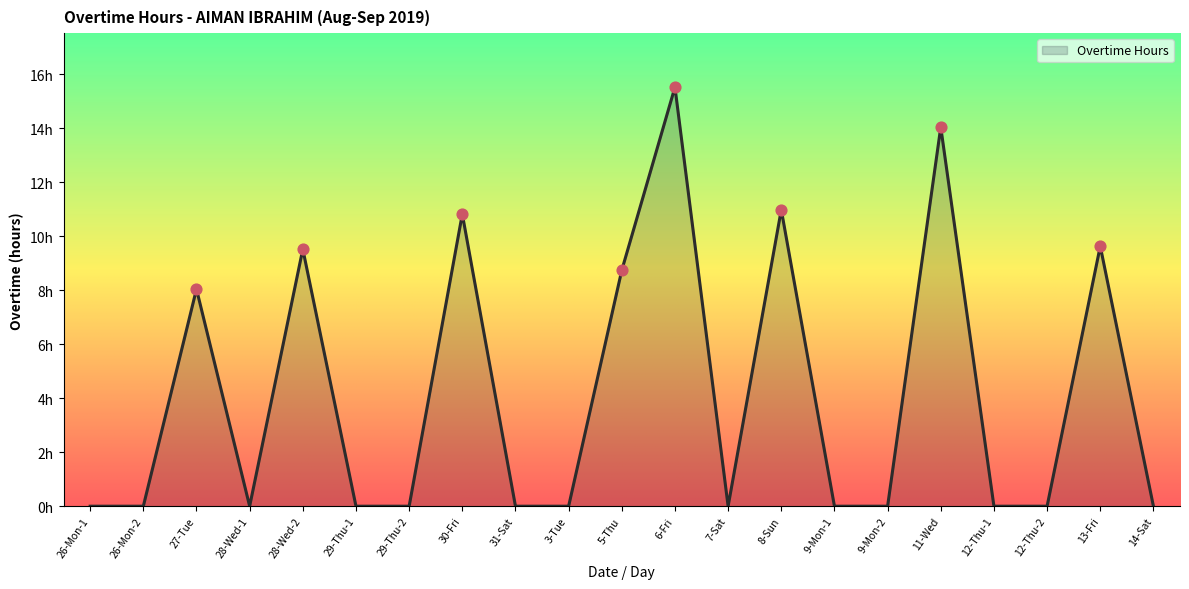

Which has a higher value, 31-Sat or 11-Wed?

11-Wed